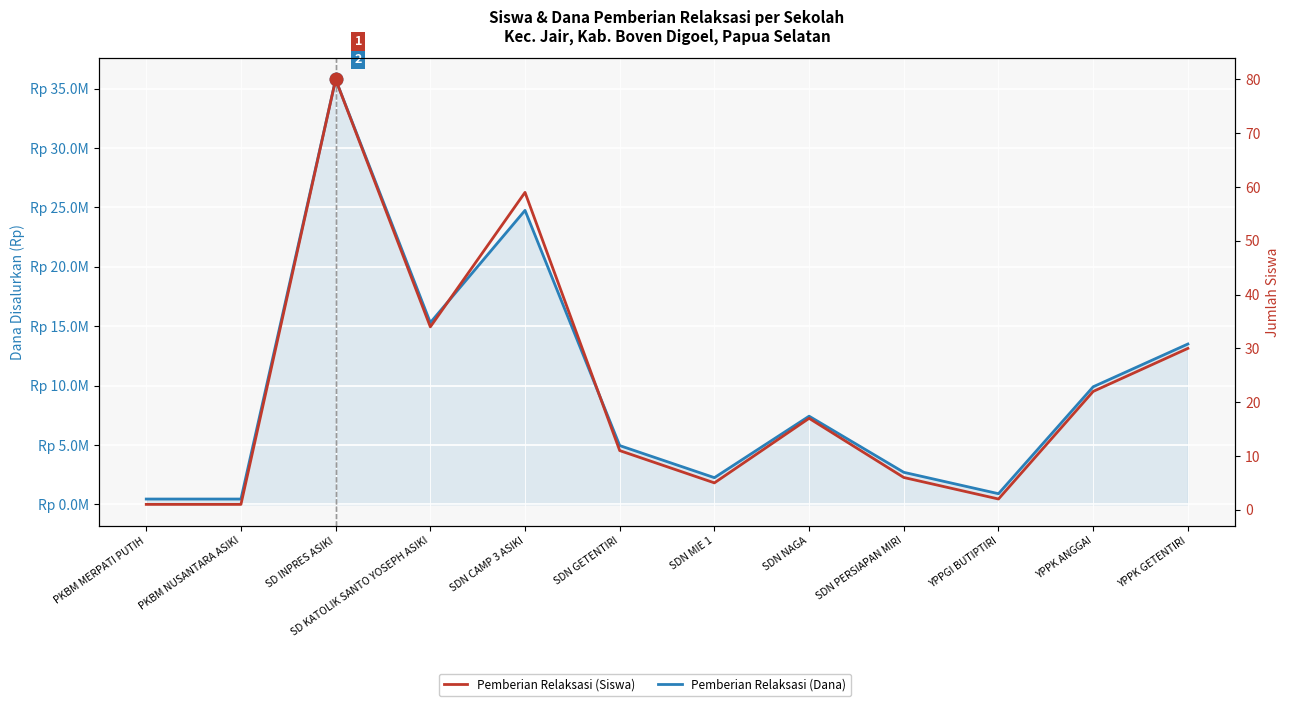

True or false: Pemberian Relaksasi (Siswa) has more than 1 points higher than both neighbors.

True